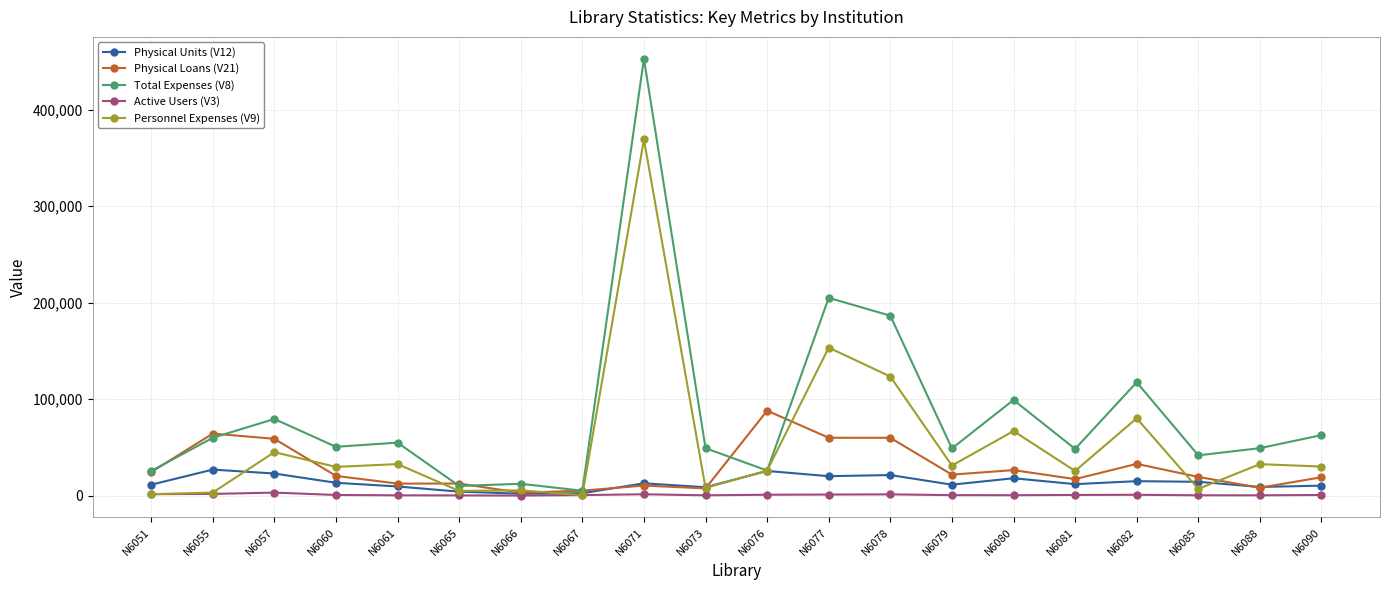

Where is the first local minimum for Total Expenses (V8)?

N6060